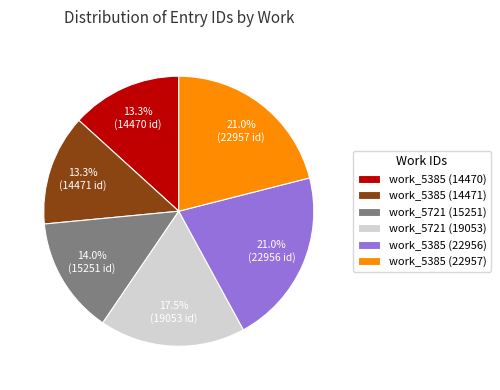

To the nearest percent, what portion does work_5385 (22957) represent?

21%